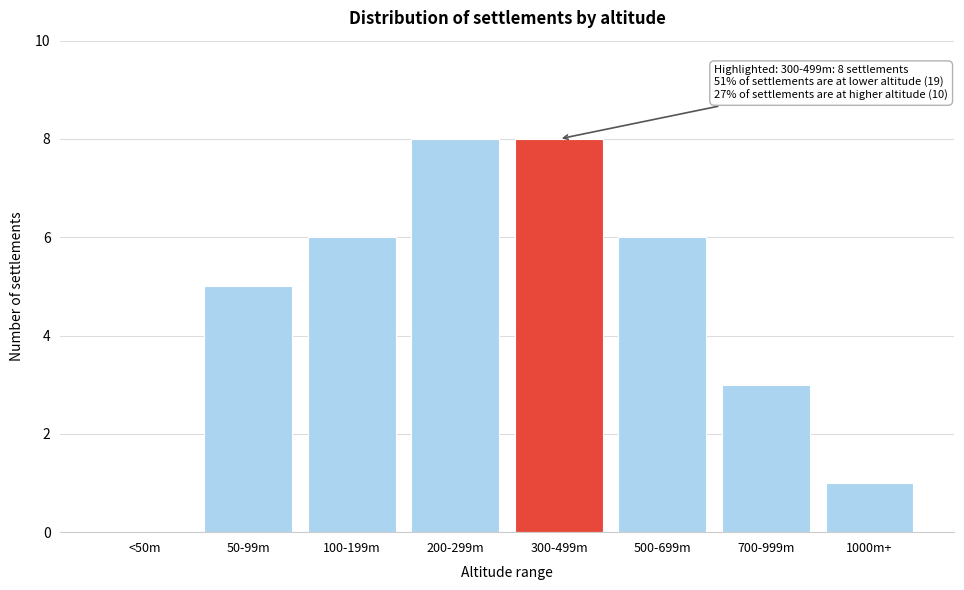

Reading right to left, list all the values displayed in this chart.

1000m+=1	700-999m=3	500-699m=6	300-499m=8	200-299m=8	100-199m=6	50-99m=5	<50m=0